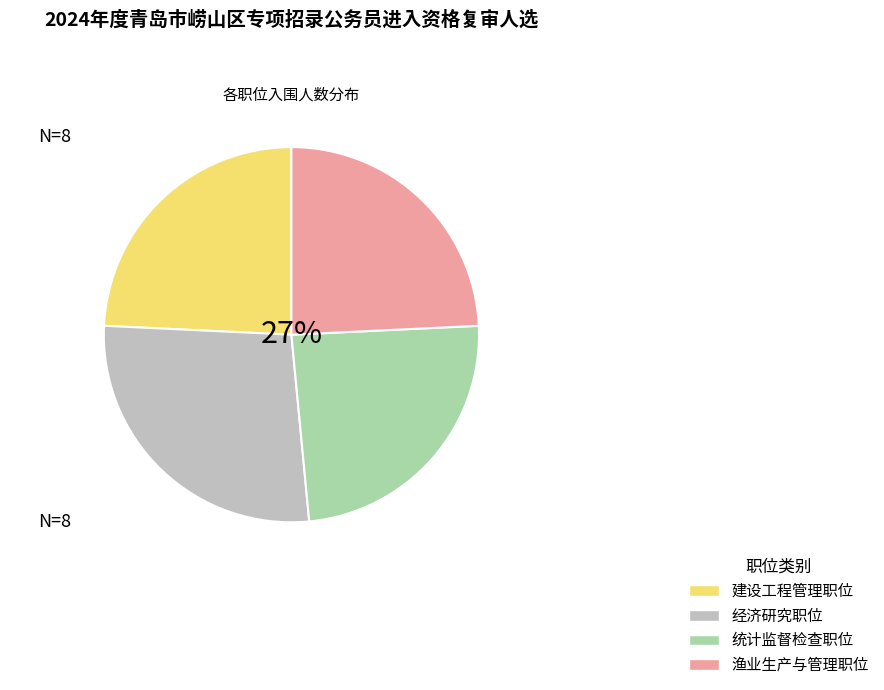

To the nearest percent, what portion does 渔业生产与管理职位 represent?

24%